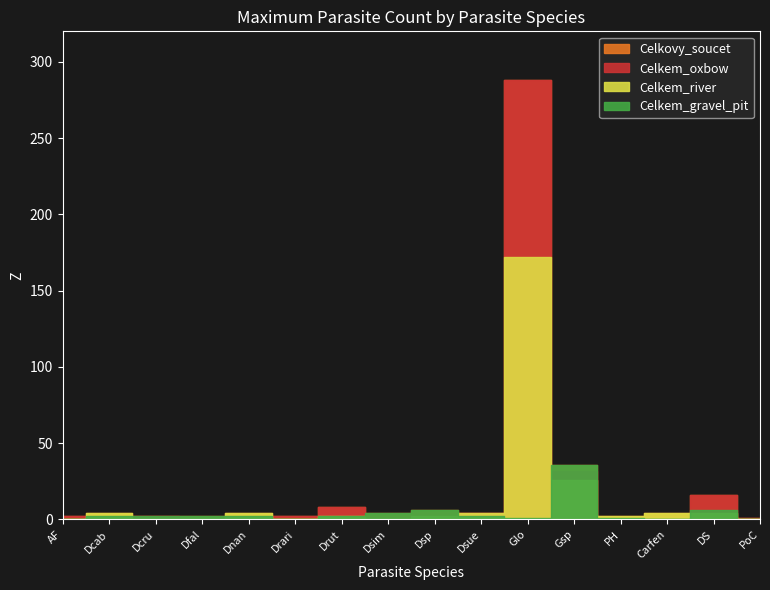

At which label does Celkem_gravel_pit reach its peak?

Gsp